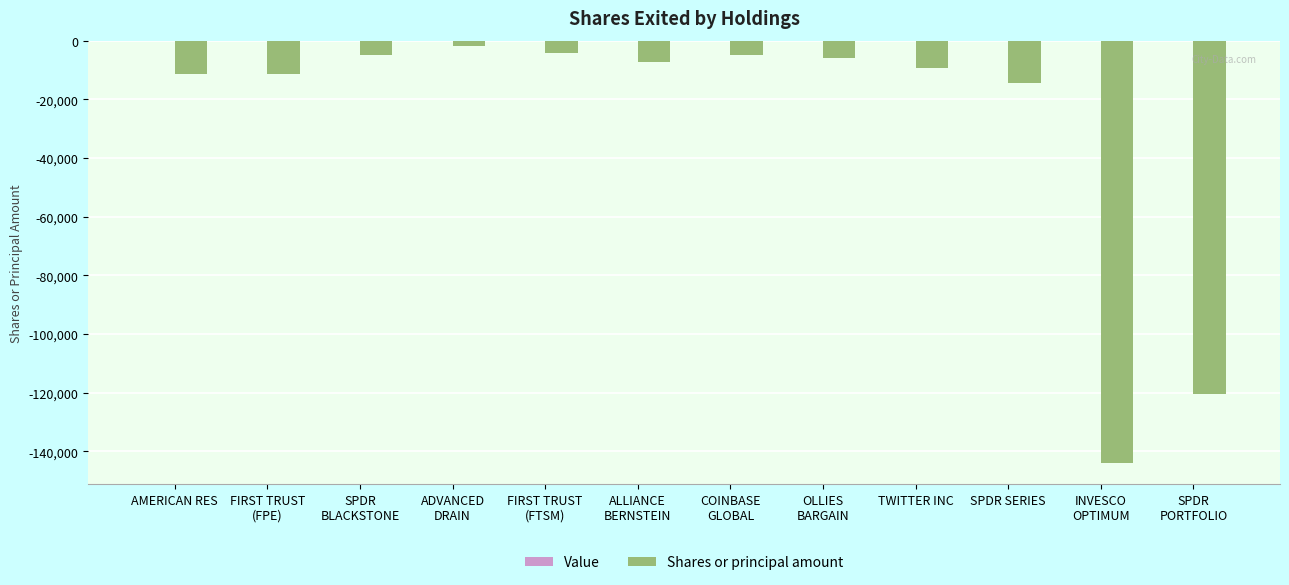

What position from the right is SPDR
BLACKSTONE?

10